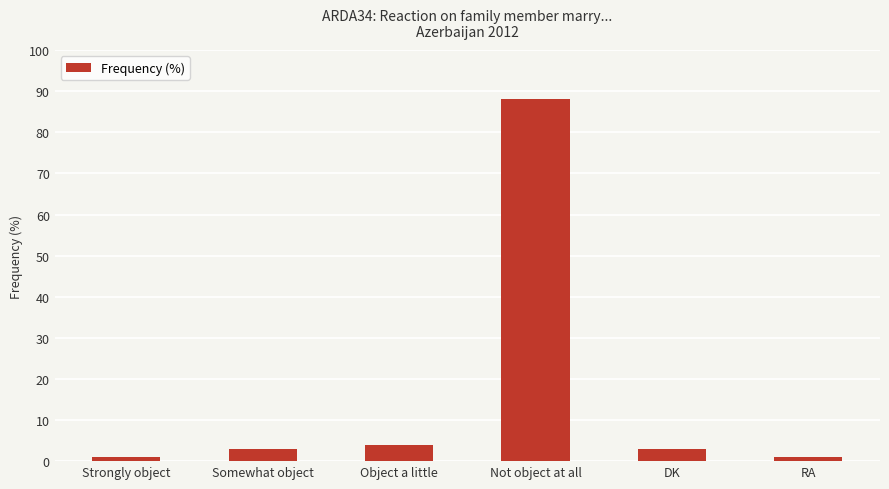

What position from the right is Strongly object?

6